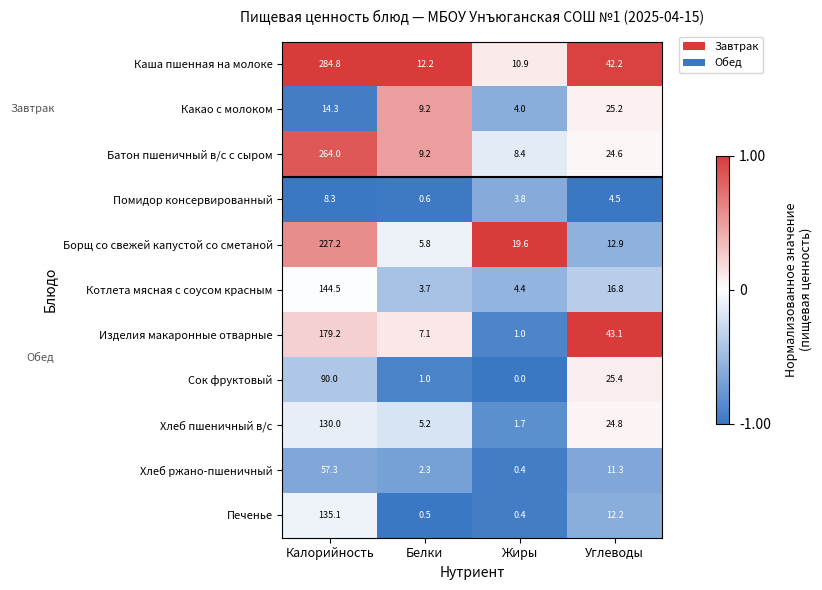

At how many categories does at least one series exceed 0?

4